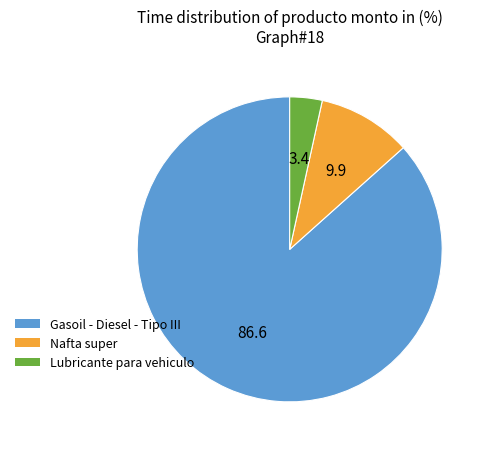

True or false: Gasoil - Diesel - Tipo III accounts for 99% of the total.

False